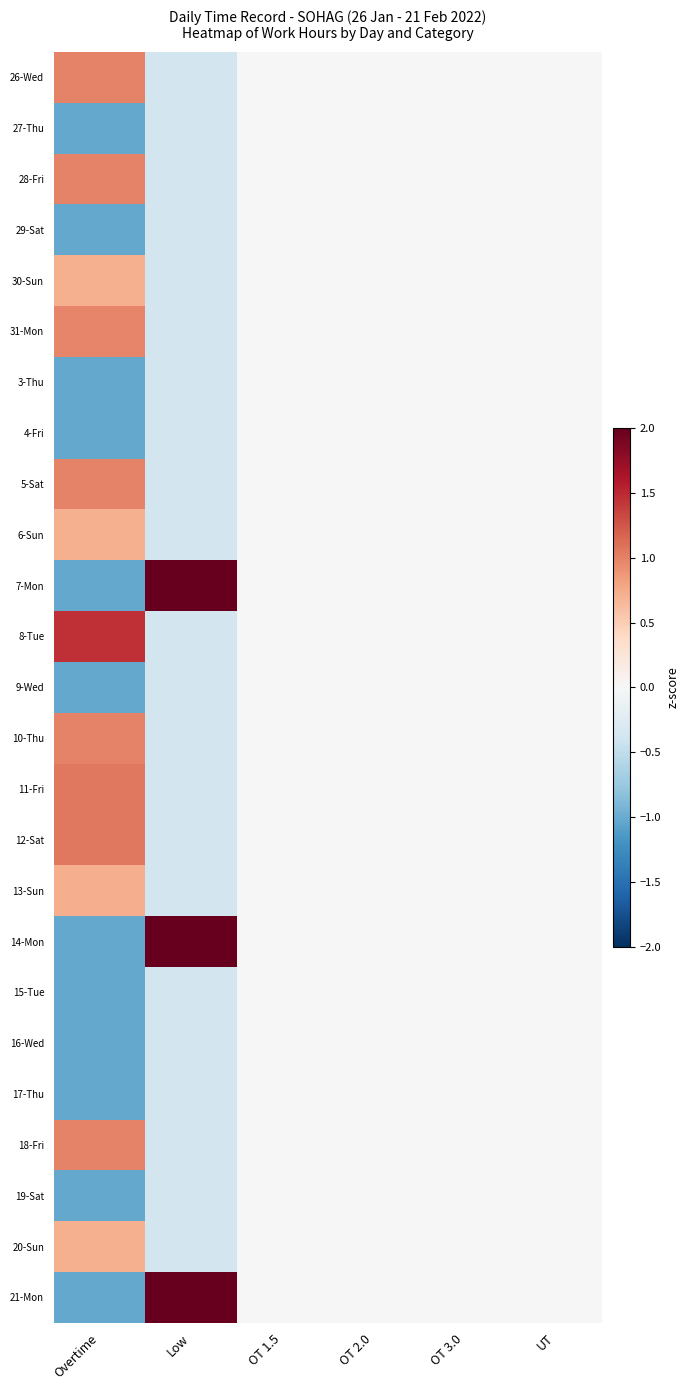

Rank the series at OT 3.0 from highest to lowest value.

26-Wed, 27-Thu, 28-Fri, 29-Sat, 30-Sun, 31-Mon, 3-Thu, 4-Fri, 5-Sat, 6-Sun, 7-Mon, 8-Tue, 9-Wed, 10-Thu, 11-Fri, 12-Sat, 13-Sun, 14-Mon, 15-Tue, 16-Wed, 17-Thu, 18-Fri, 19-Sat, 20-Sun, 21-Mon